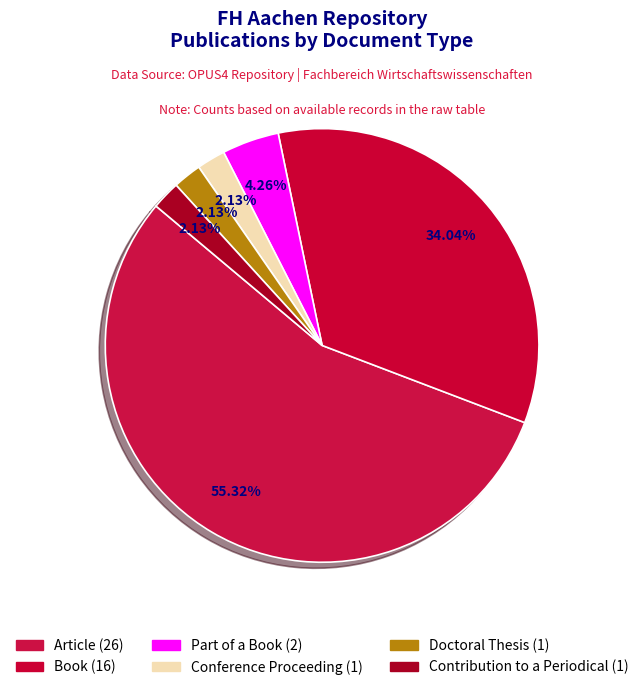

What is the change in value from Book to Conference Proceeding?

-15